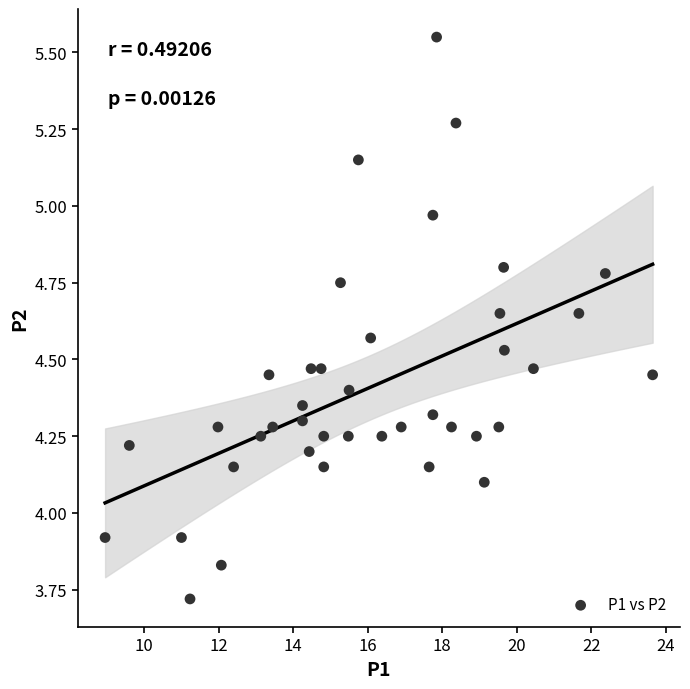

What is the range of Y values (max minus min)?

1.8